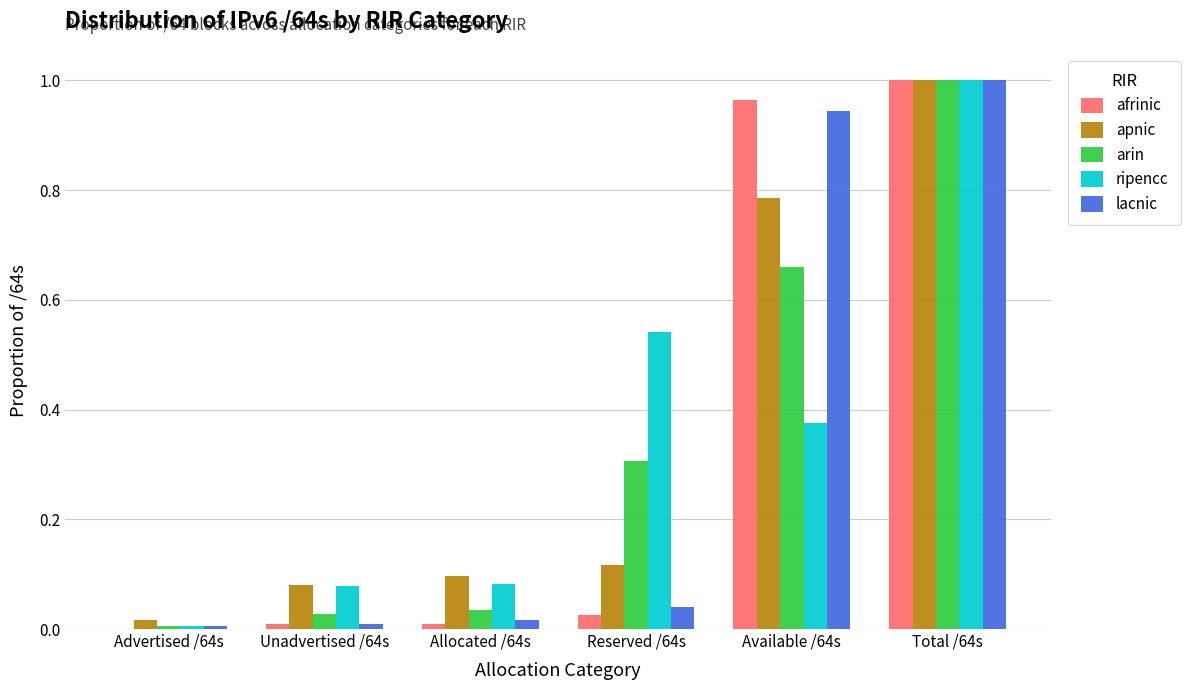

Which series changed the most between Reserved /64s and Total /64s?

afrinic